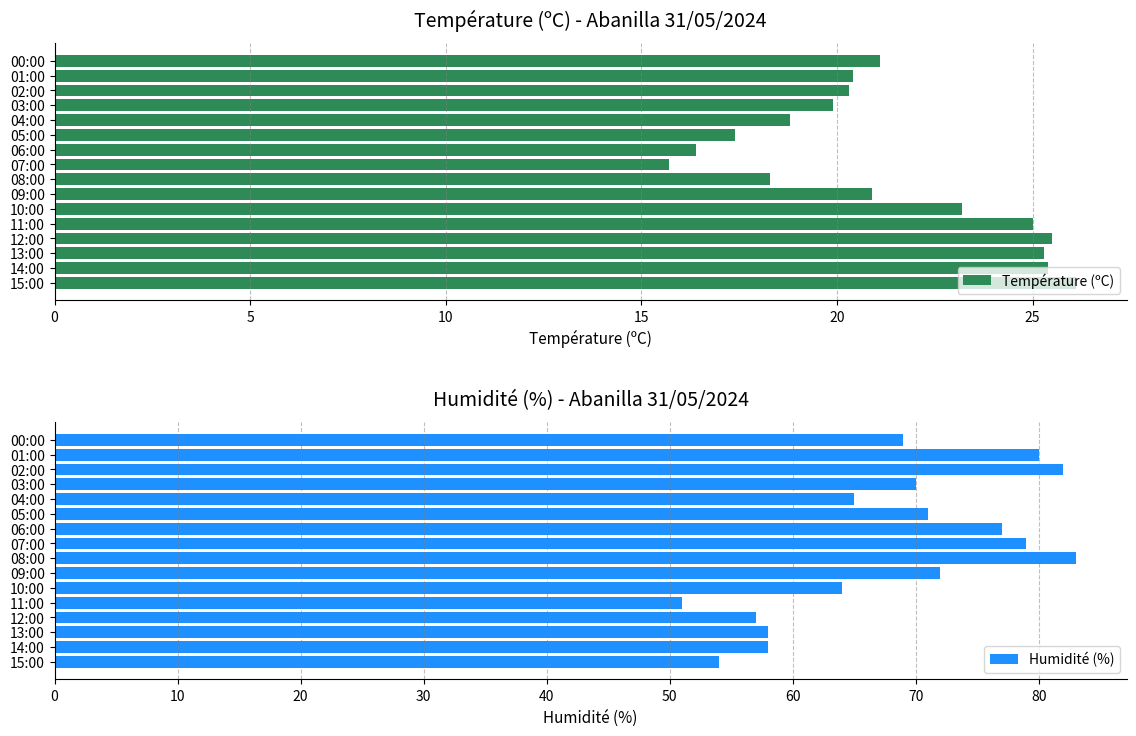

What is the difference between the maximum and minimum values in the Température (ºC) series?

10.4